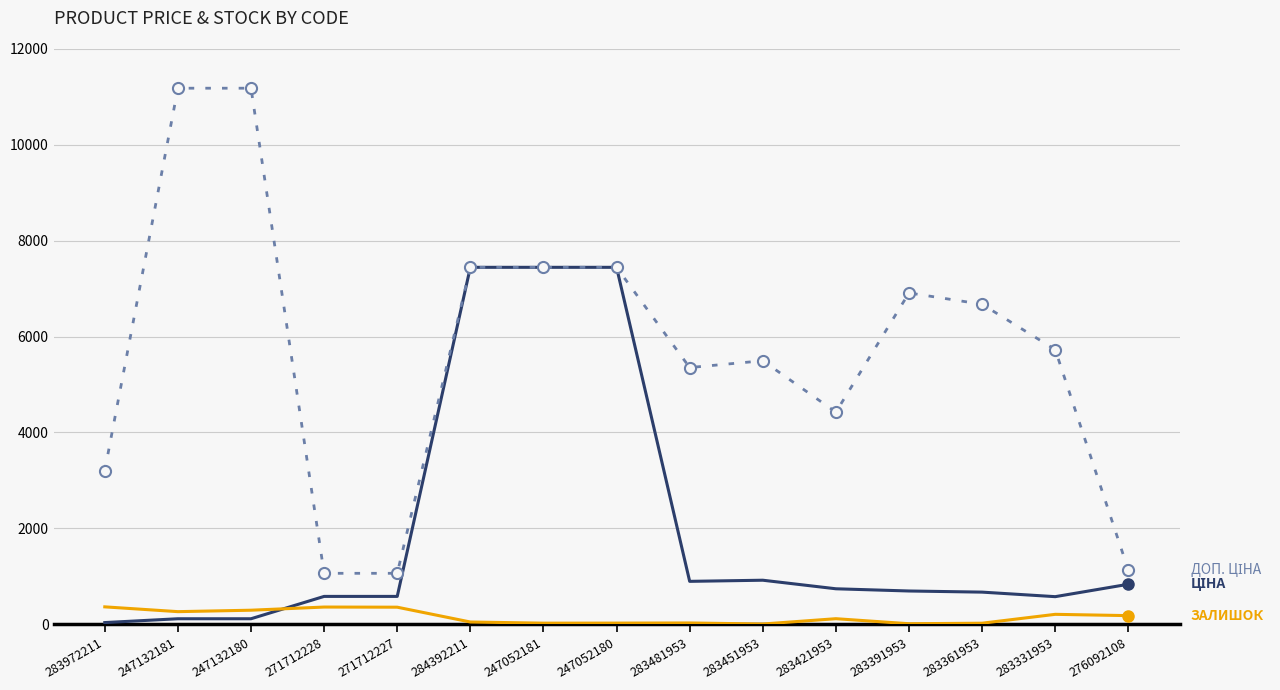

What is the total value across all series at 283481953?

6269.3